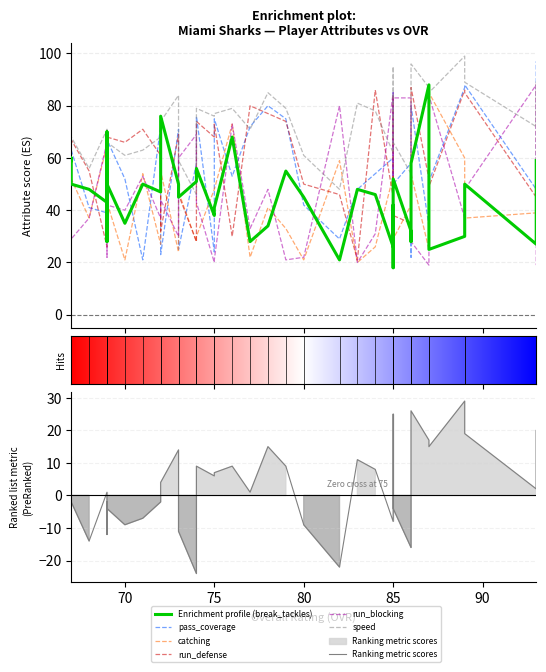

What is the sum of all break_tackles values?

1830